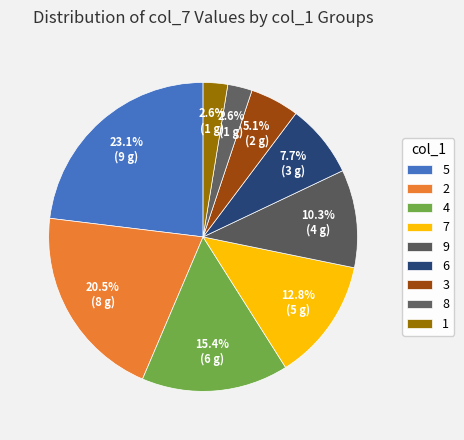

To the nearest percent, what is the difference between the largest and smallest slice percentages?

21%